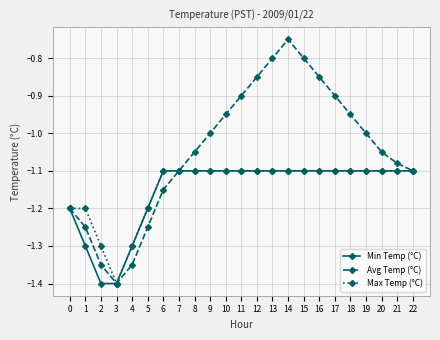

Which series changed the most between 2 and 16?

Avg Temp (°C)